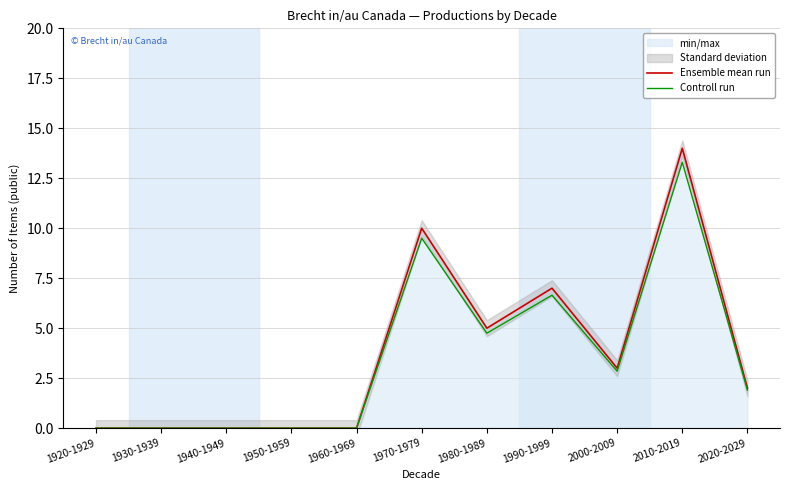

Between 1940-1949 and 1960-1969, which is larger?

1940-1949